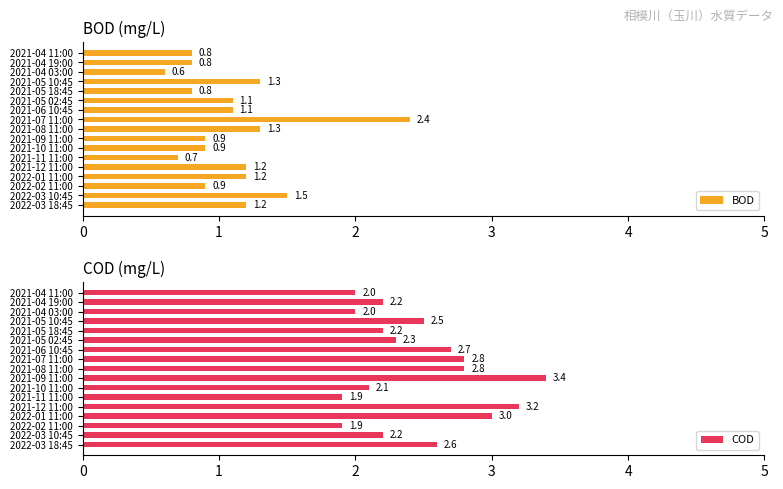

Are the bars grouped side by side (vs. stacked)?

Yes